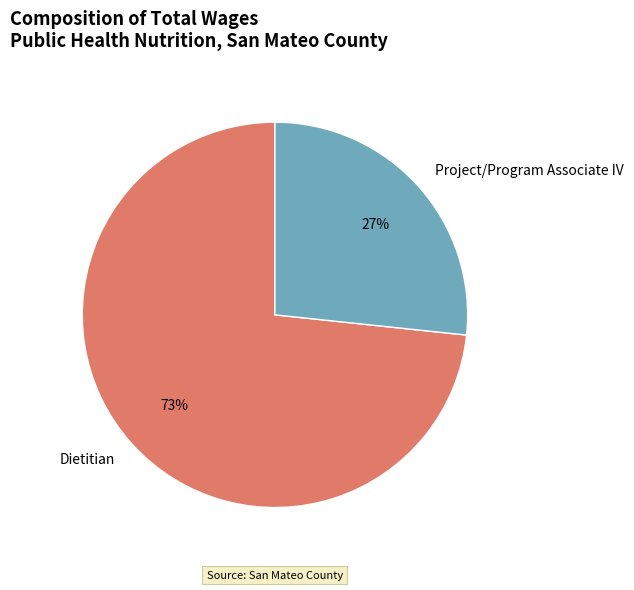

Which slice is the largest?

Dietitian